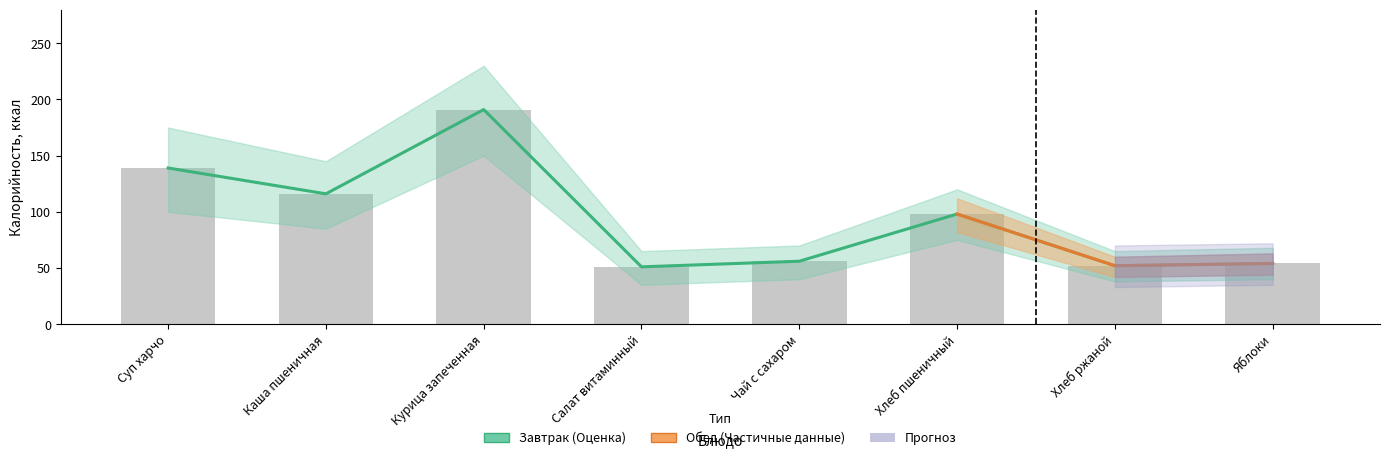

At which label is Обед (Калорийность) closest to 121?

Каша пшеничная